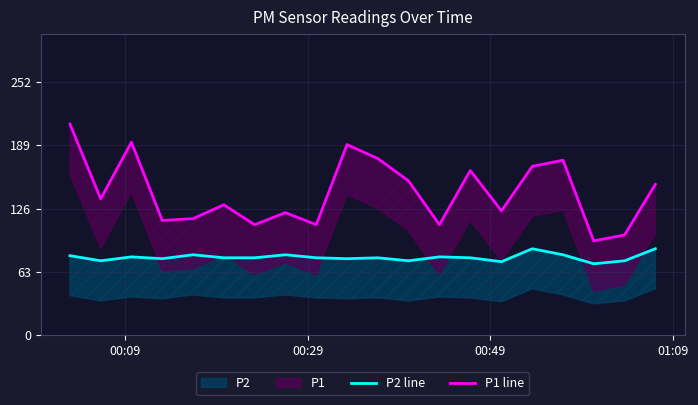

Is the value of P1 line at 13 greater than the value of P2 line at 4?

Yes